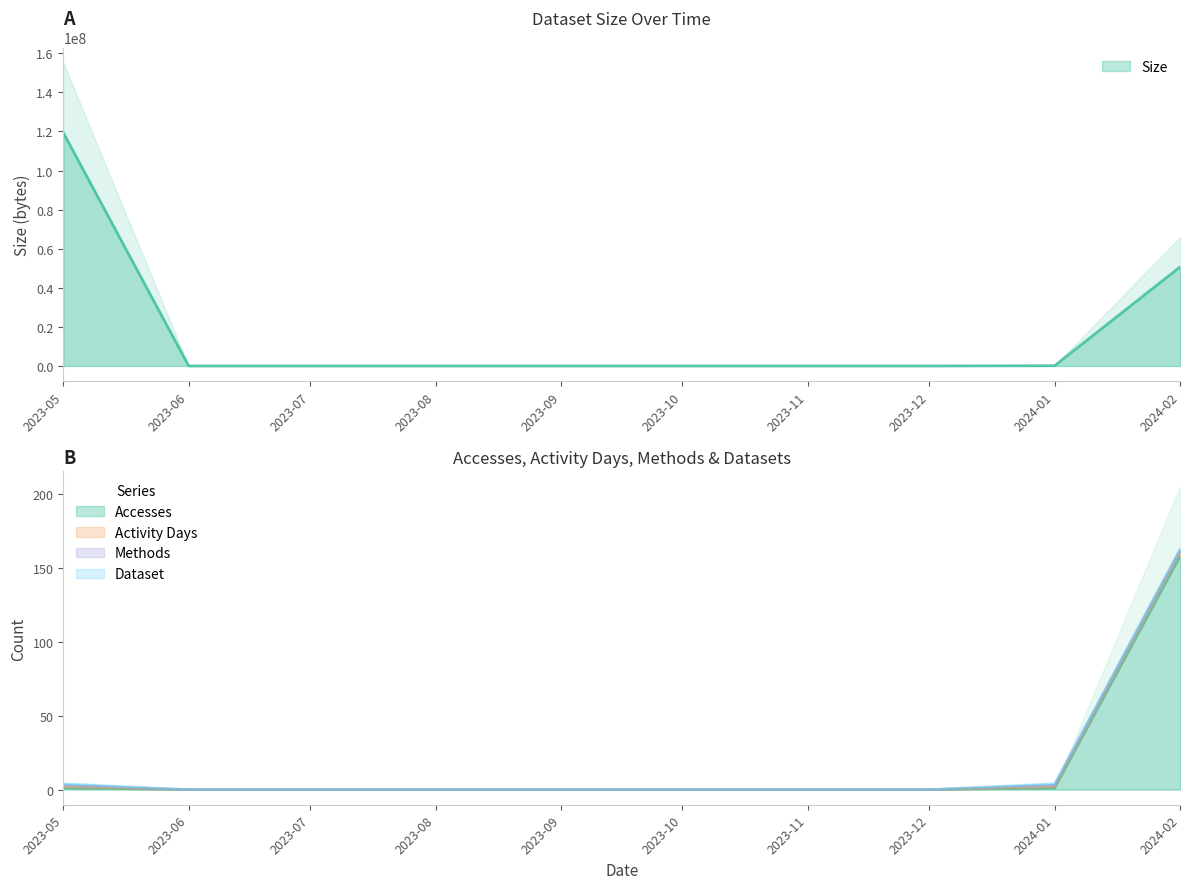

True or false: Activity Days and Methods cross at least once.

False